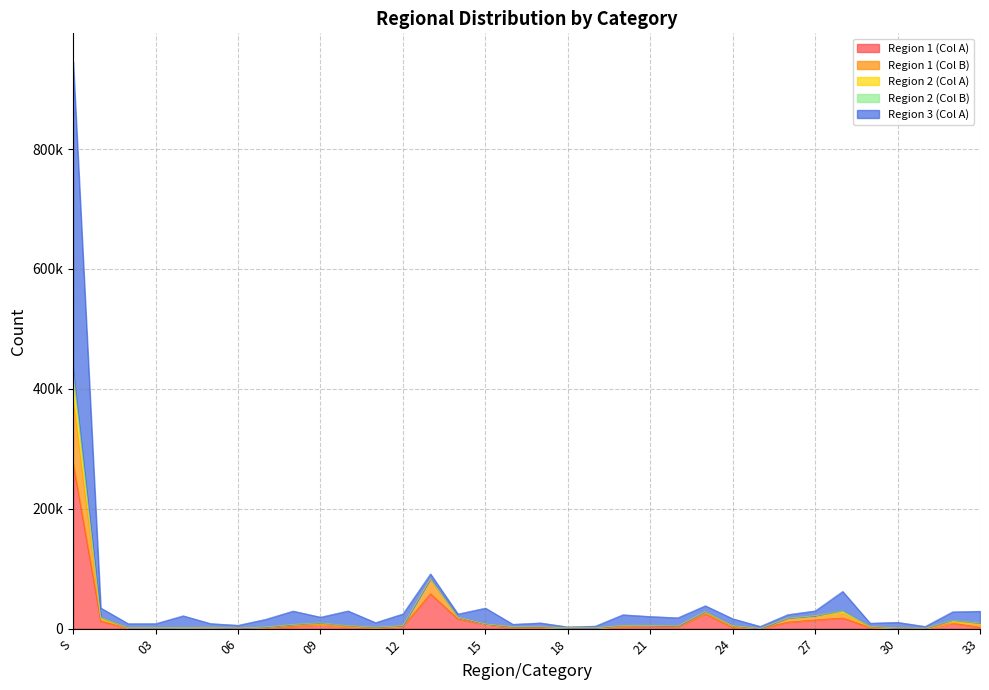

What are all the series names shown in the legend?

Region 1 (Col A), Region 1 (Col B), Region 2 (Col A), Region 2 (Col B), Region 3 (Col A)